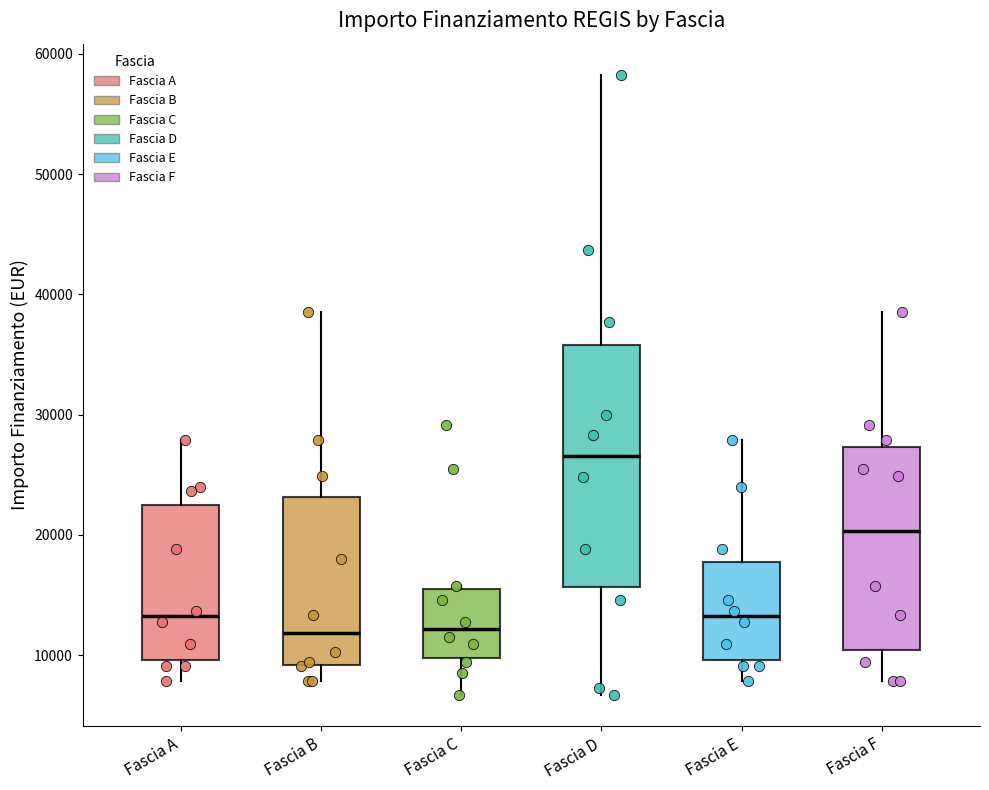

Which box is the tallest, from its lower edge to its upper edge?

Fascia D